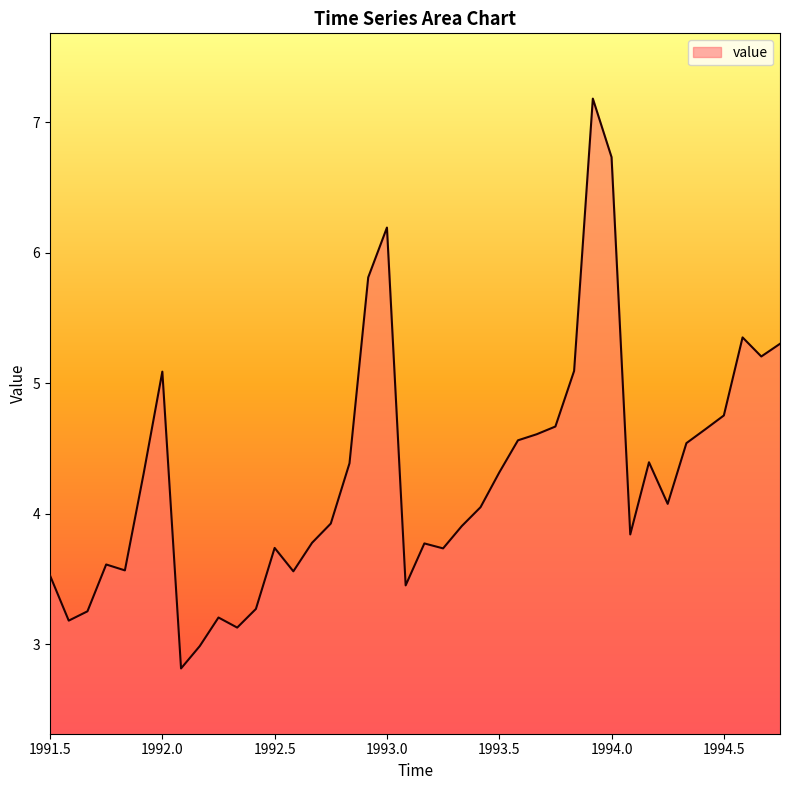

What is the maximum value shown in the chart?

7.2